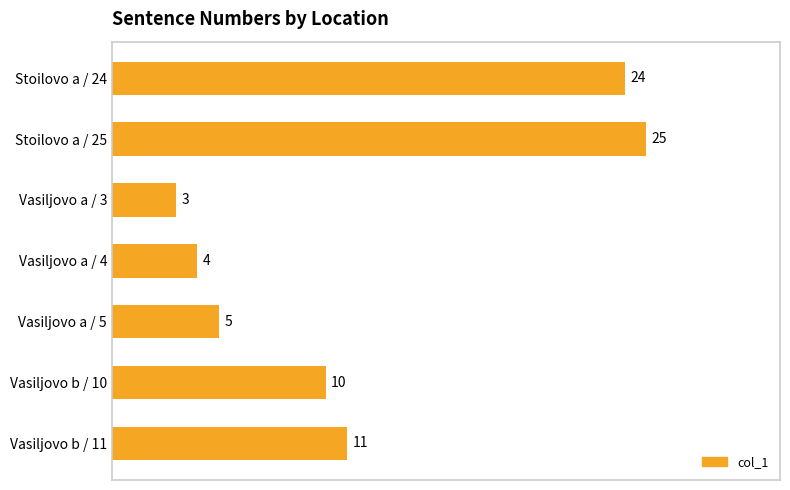

The value at Stoilovo a / 25 is 37. True or false?

False